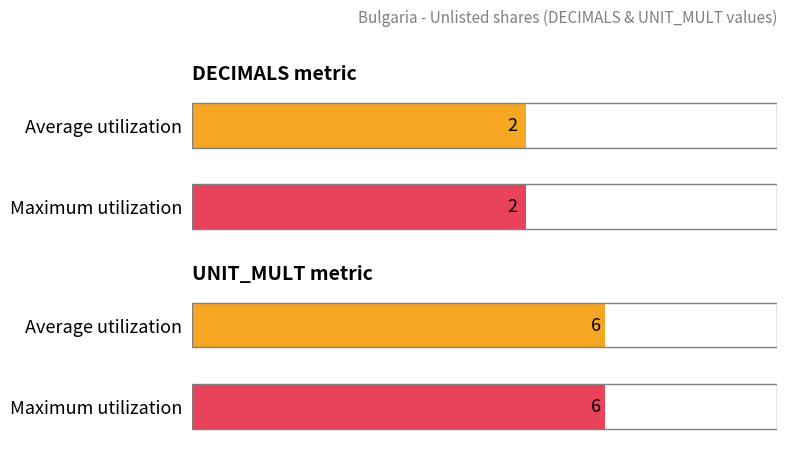

Which series has the widest spread of values?

Average utilization